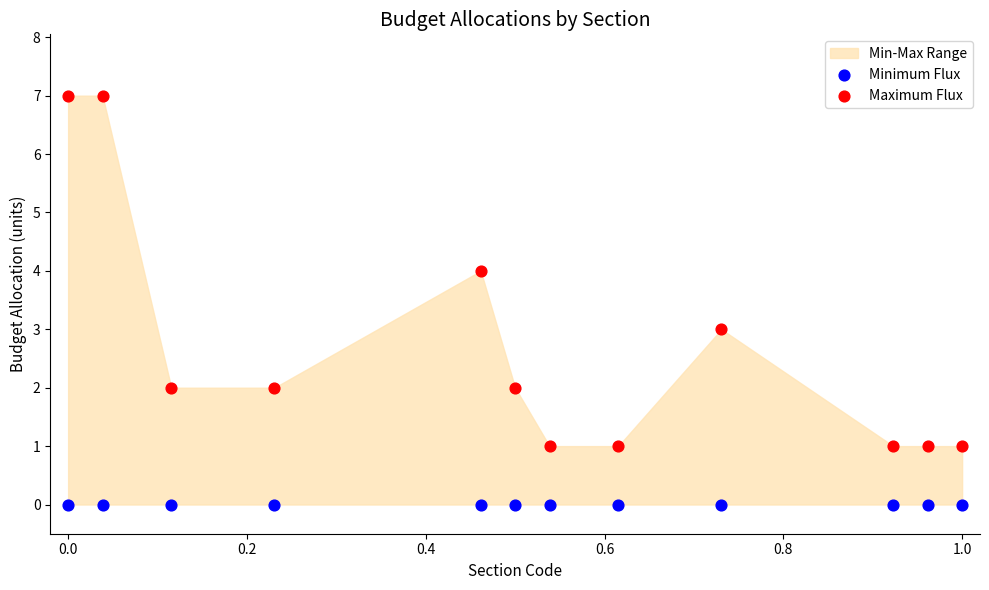

Which series reaches the maximum Y coordinate?

Maximum Flux